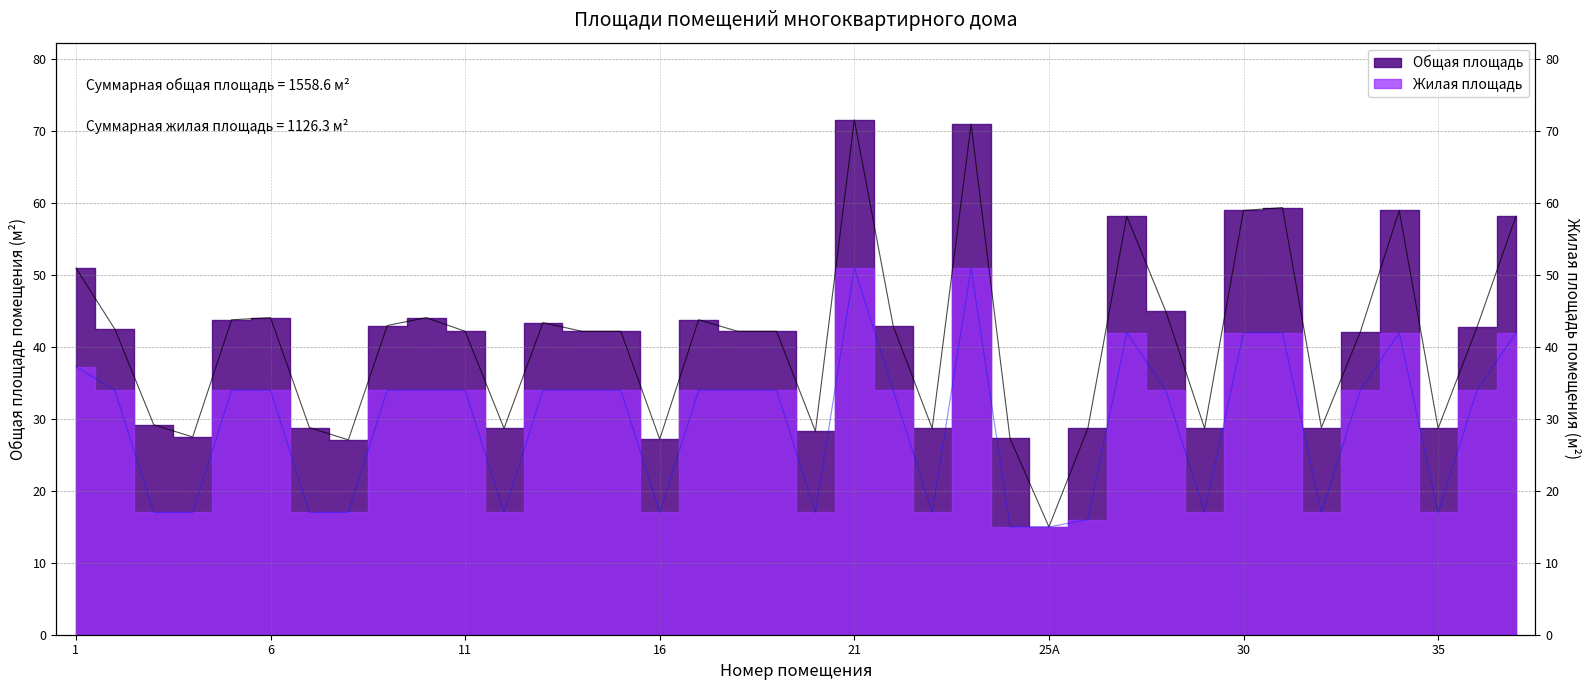

The Жилая площадь series shows 16.1 at 36. True or false?

False